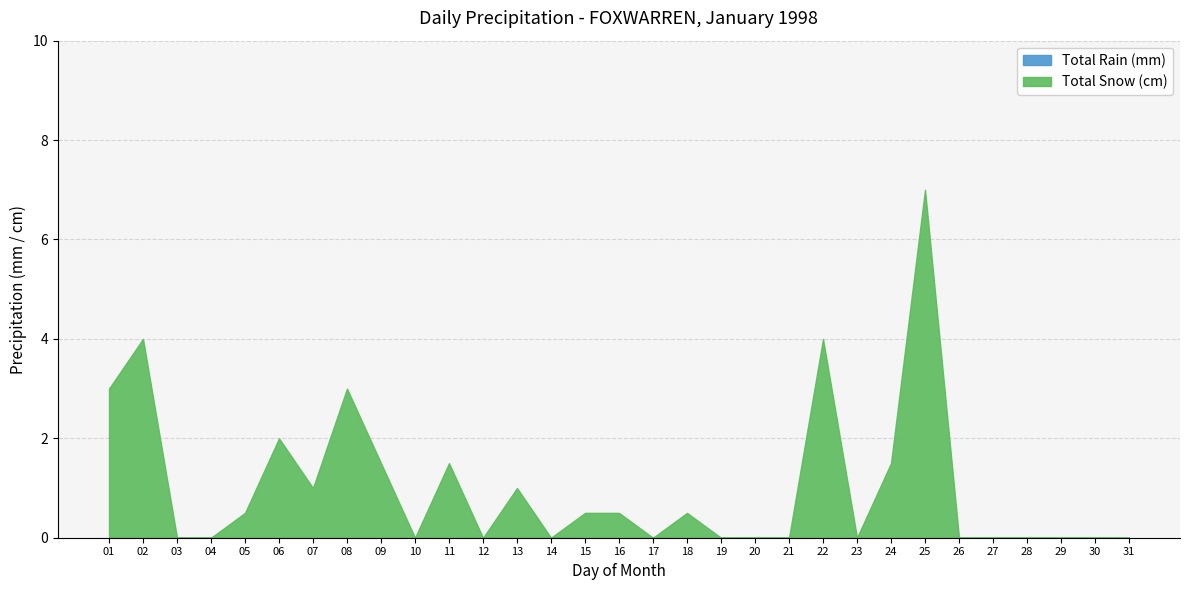

Which series has the largest range (max minus min)?

Total Snow (cm)